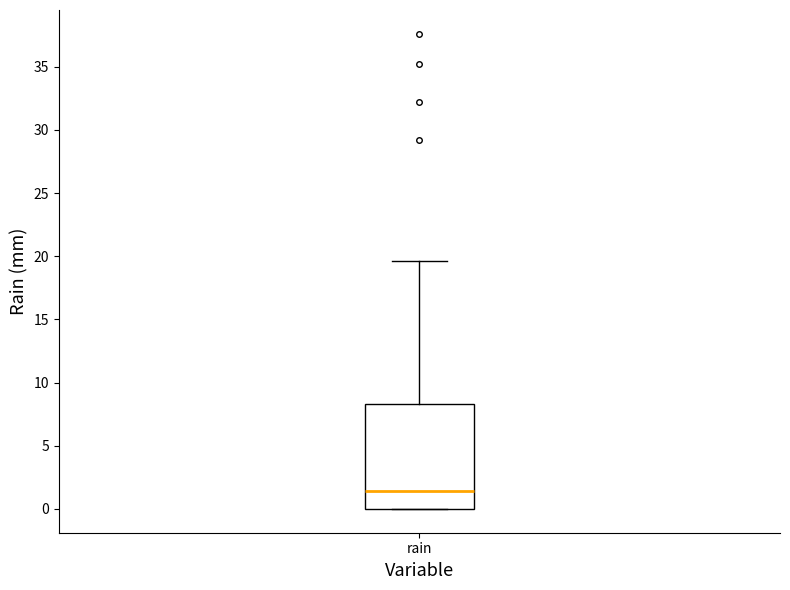

Transcribe this box plot: give where the median line is, the range the box spans, and where the two whiskers end, as read against the y-axis. The values are not printed on the chart, so give them approximately, as read against the axis.

median 1.5, box 0.0 to 8.5, whiskers 0.0 to 19.5